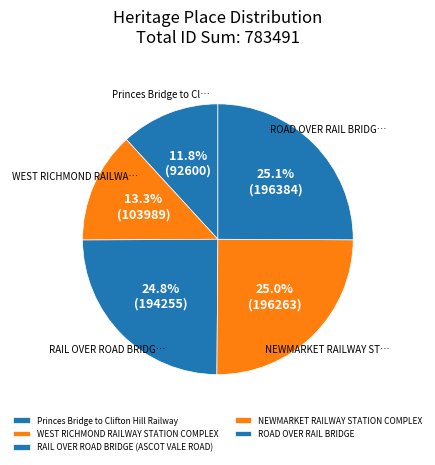

How many segments does this pie chart have?

5